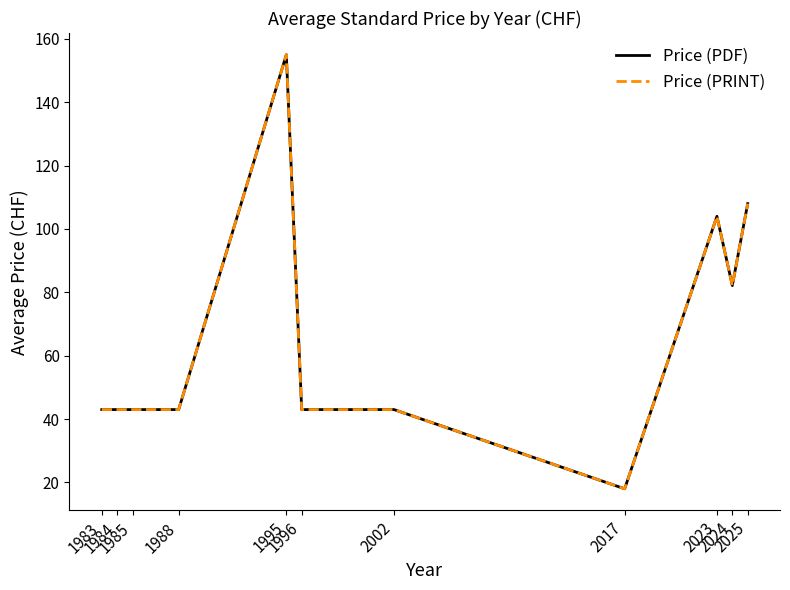

What is the value of the Price (PDF) point at the 2nd from the left?

43.0